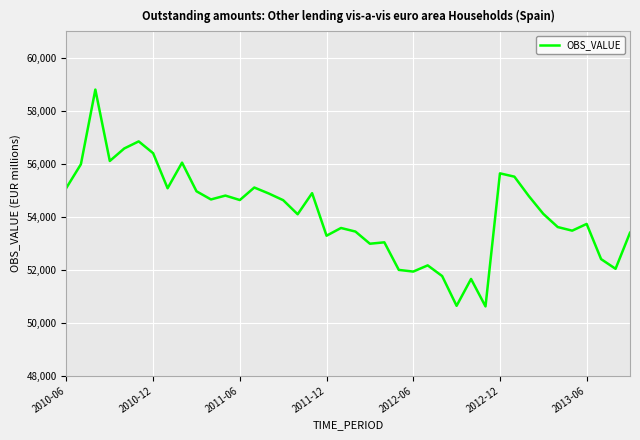

What is the smallest value displayed?

50616